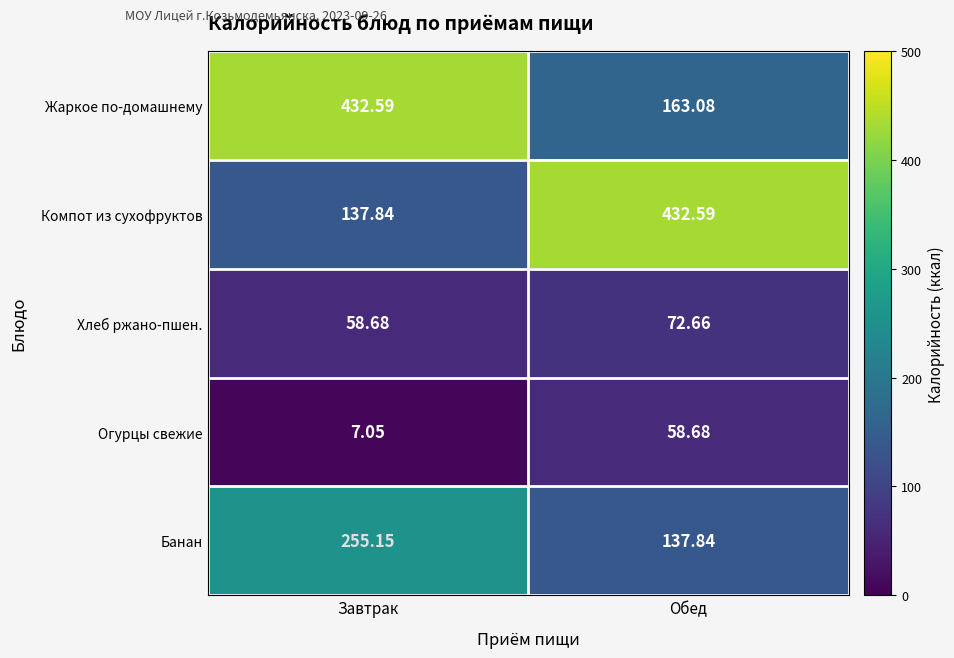

Which series changed the most between Завтрак and Обед?

Компот из сухофруктов